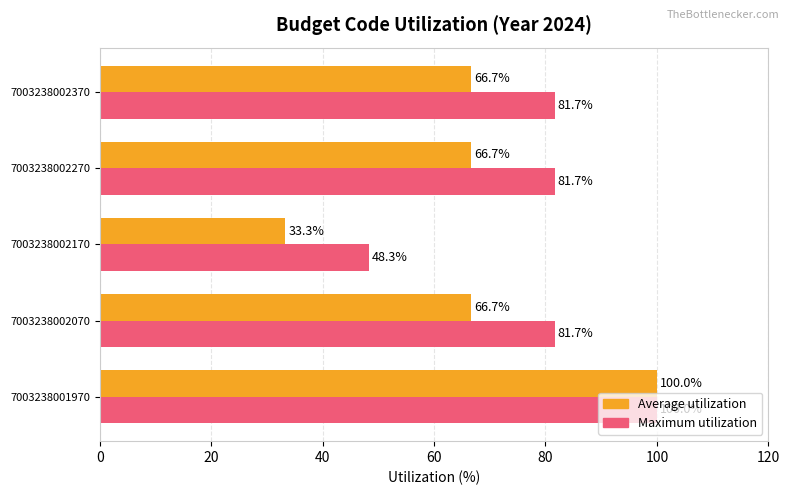

What are all the series names shown in the legend?

Average utilization, Maximum utilization